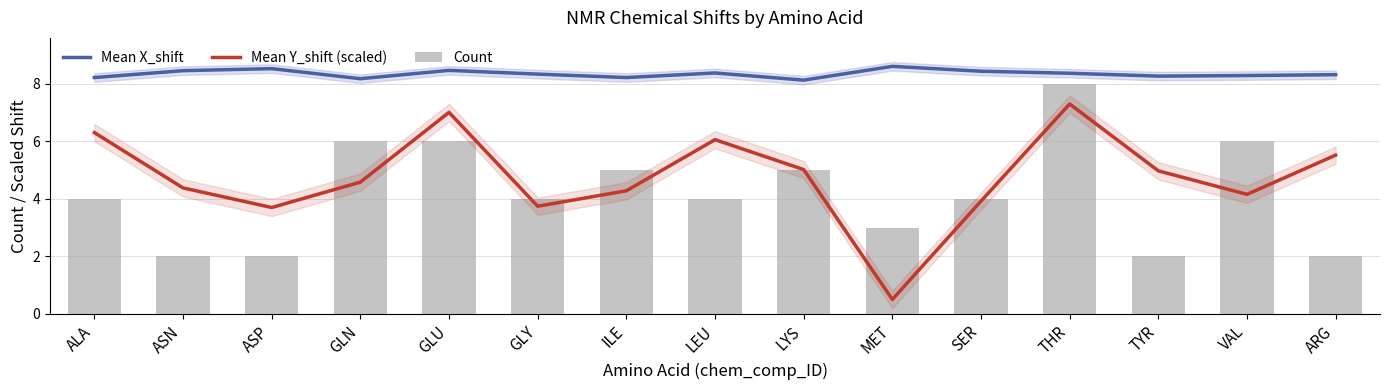

What is the spread (max minus min) of values at GLN?

3.6